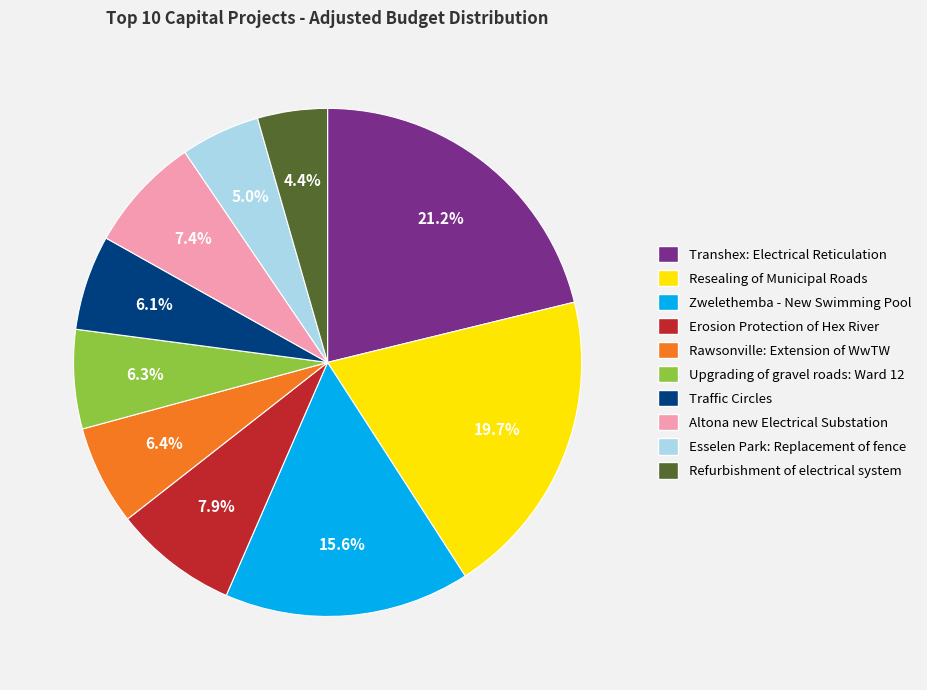

Is there any slice that represents more than half of the pie?

No